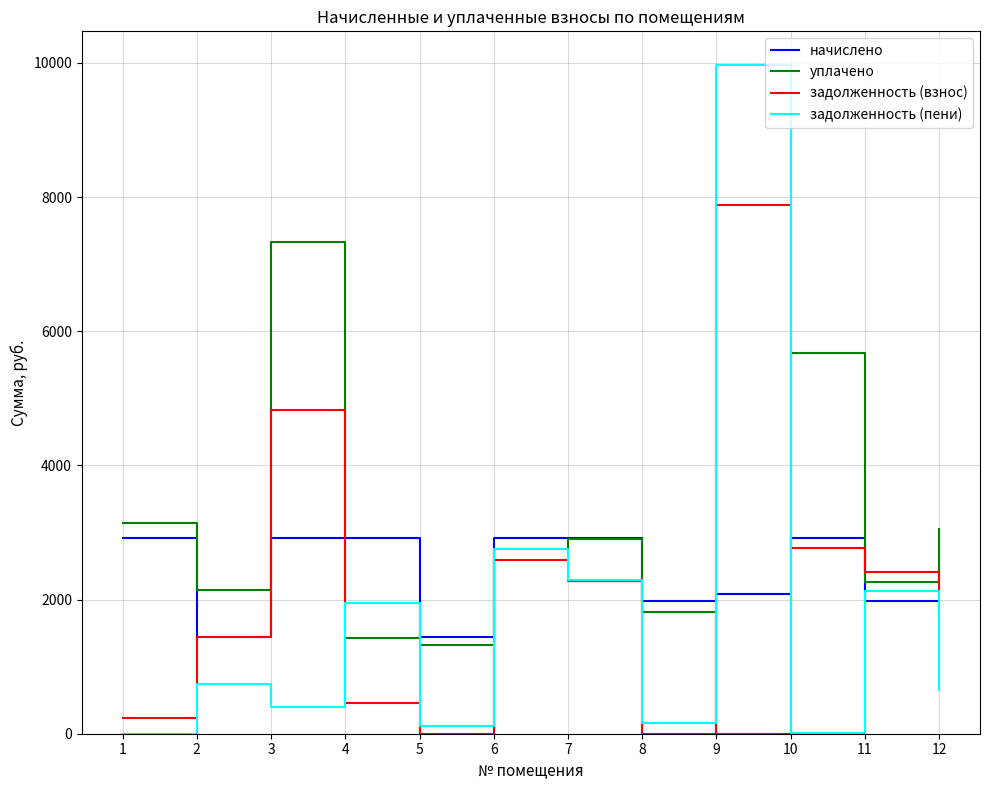

In задолженность (взнос), how many points are higher than both neighbors (excluding endpoints)?

3